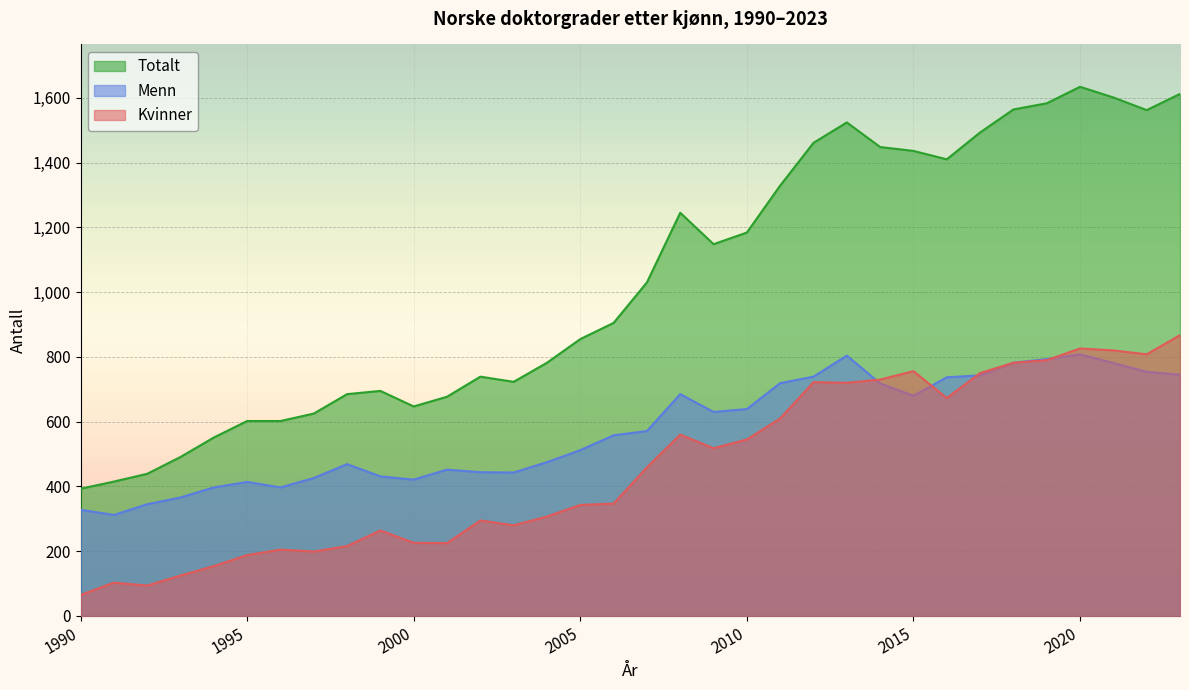

How many lines are shown in the chart?

3